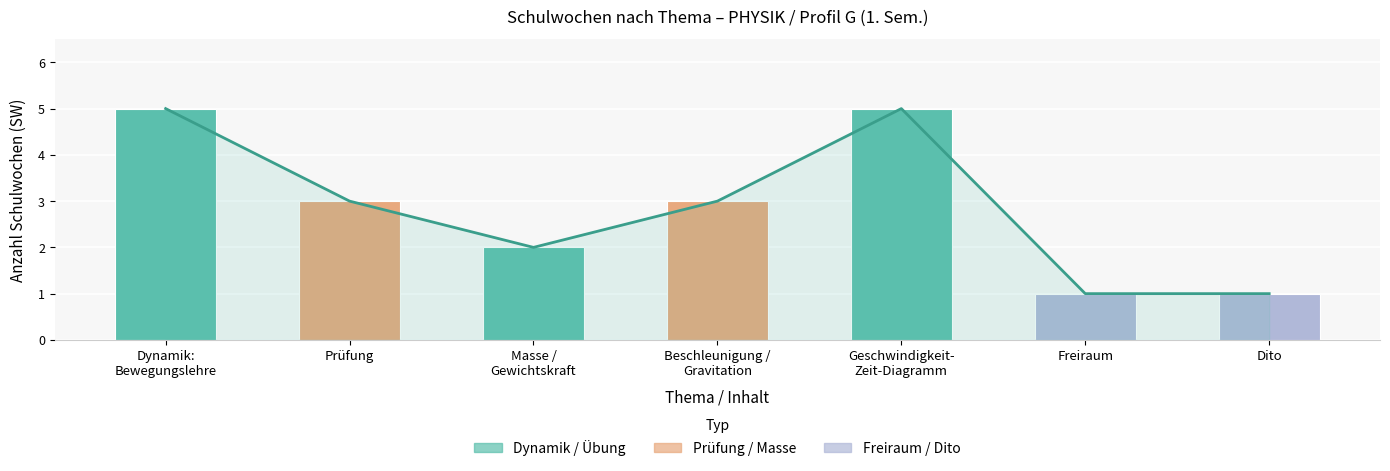

What is the minimum value shown in the chart?

1